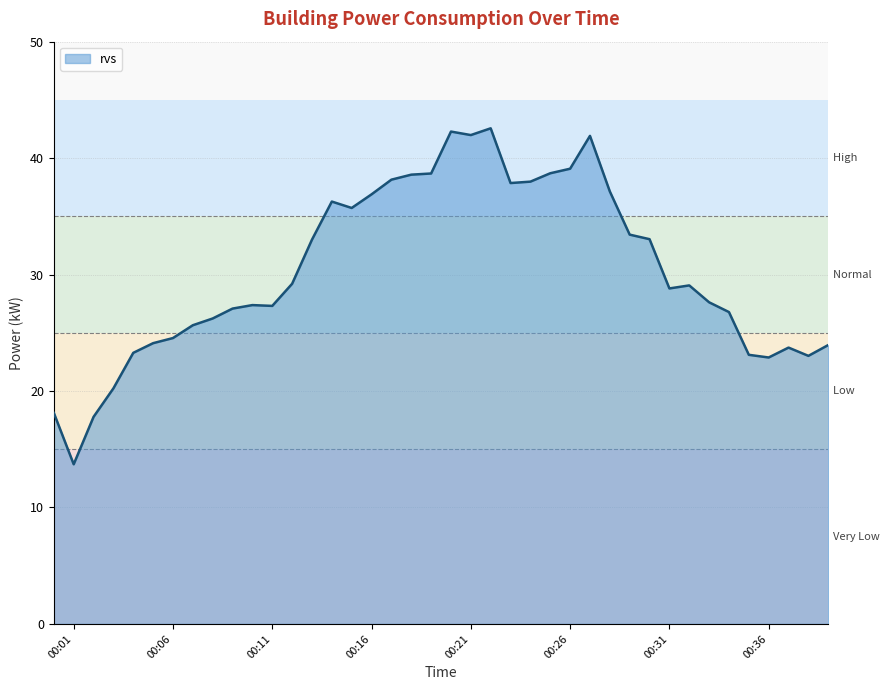

What is the smallest value displayed?

13.7